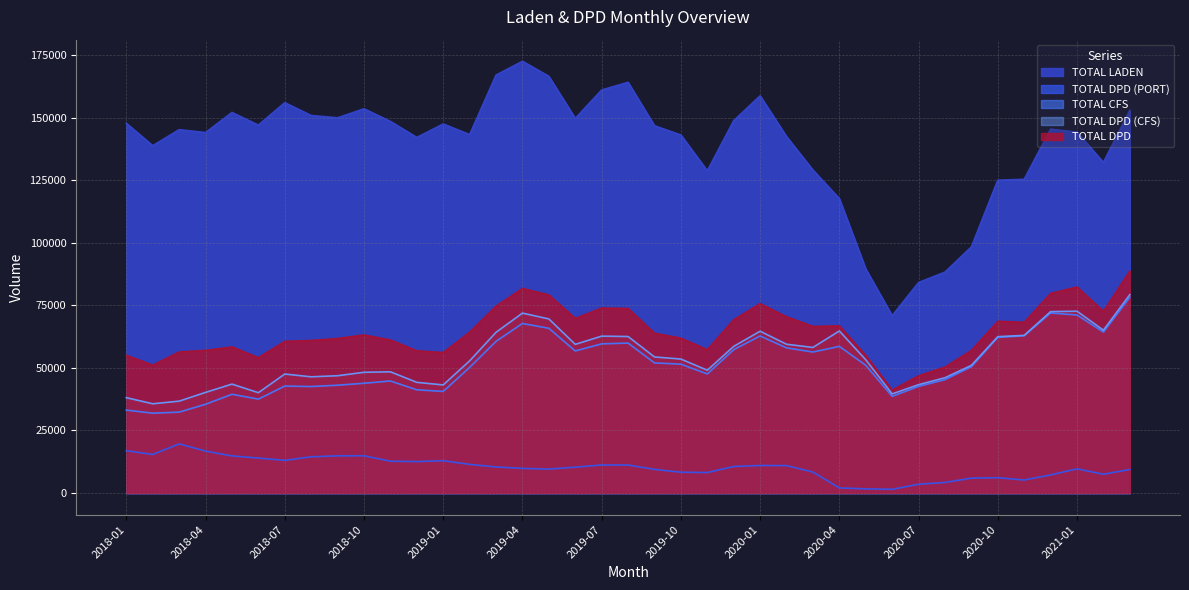

How many data points in TOTAL LADEN are less than 145358?

19